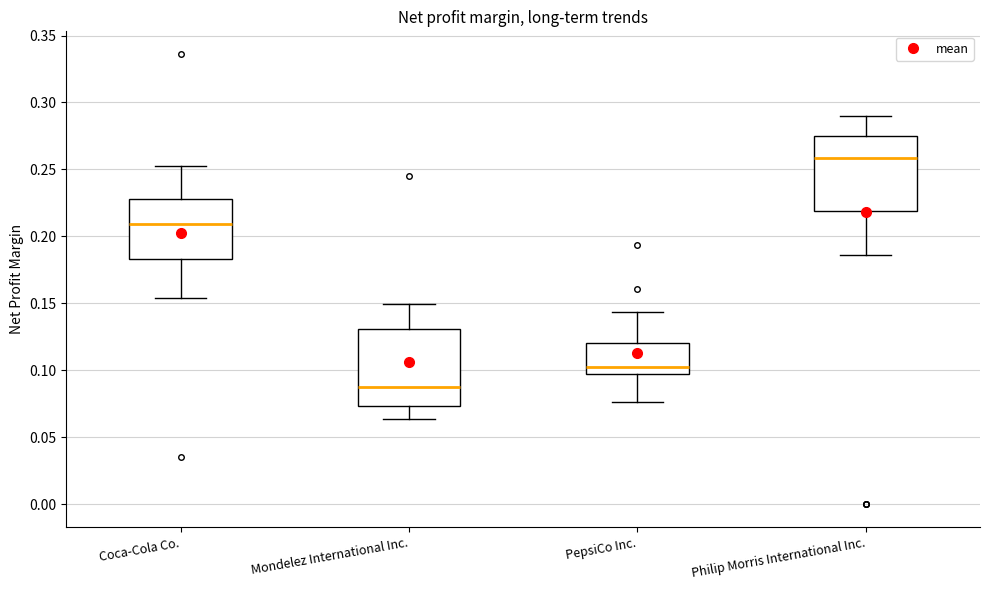

Reading left to right, read every box against the y-axis: the position of its median line, the range the box covers, and the ends of its whiskers. The values are not printed on the chart, so give them approximately, as read against the axis.

Coca-Cola Co.: median 0.210, box 0.185 to 0.230, whiskers 0.155 to 0.255
Mondelez International Inc.: median 0.090, box 0.075 to 0.130, whiskers 0.065 to 0.150
PepsiCo Inc.: median 0.100 (just above the box's lower edge), box 0.100 to 0.120, whiskers 0.075 to 0.145
Philip Morris International Inc.: median 0.260, box 0.220 to 0.275, whiskers 0.185 to 0.290